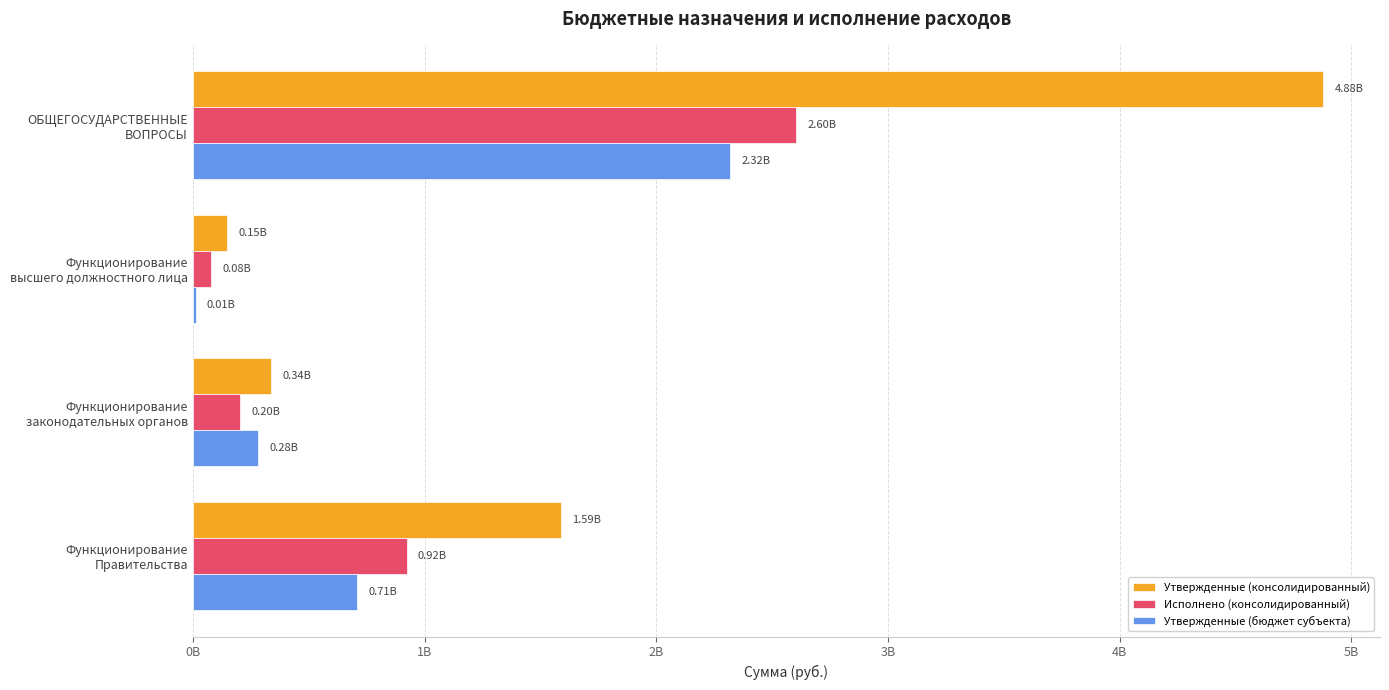

What are all the series names shown in the legend?

Утвержденные (консолидированный), Исполнено (консолидированный), Утвержденные (бюджет субъекта)